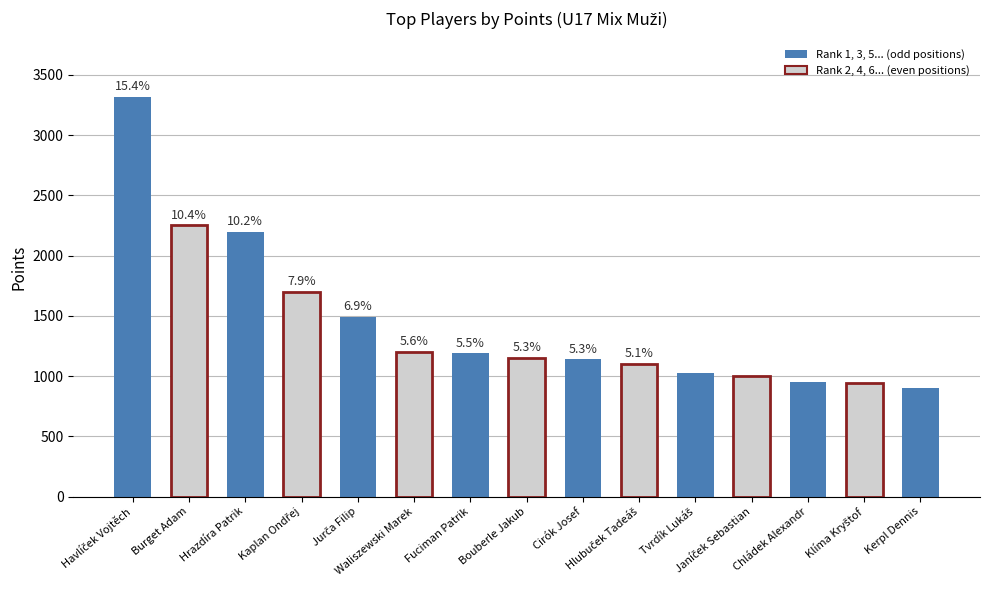

Which label corresponds to the largest value in the chart?

Havlíček Vojtěch